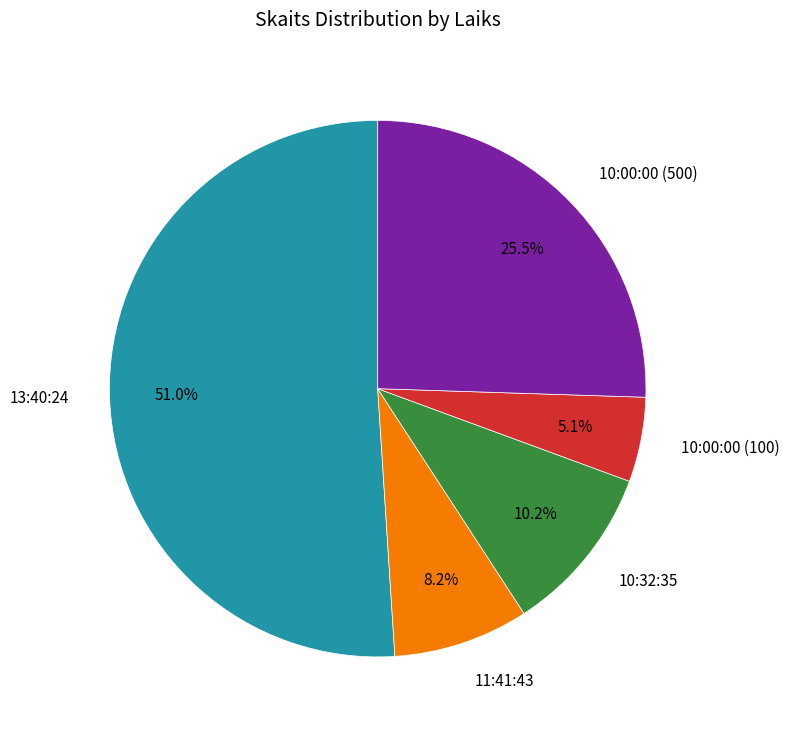

How many segments does this pie chart have?

5